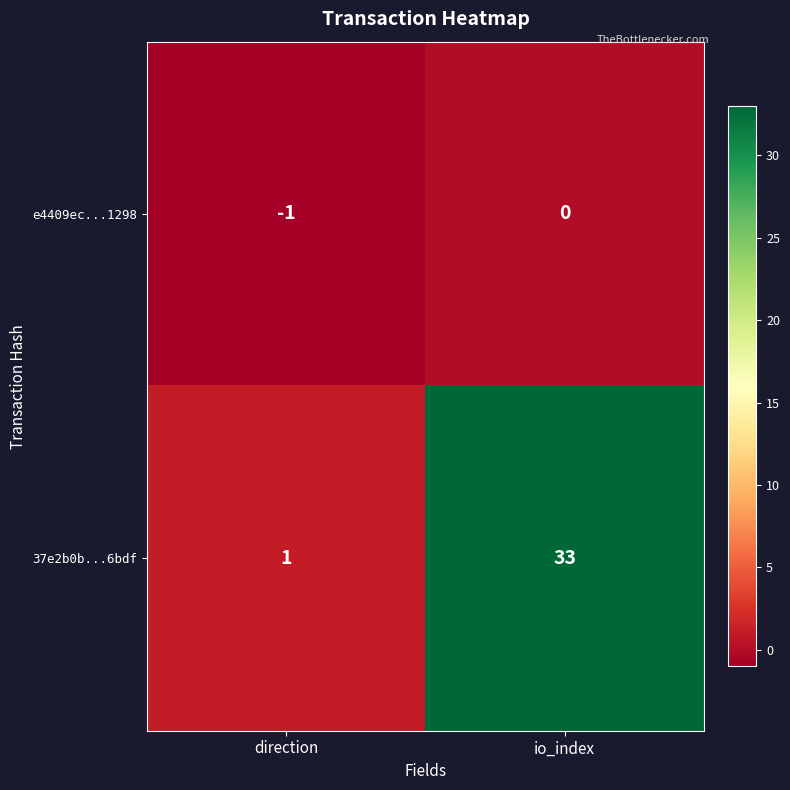

At how many categories does at least one series exceed 3?

1